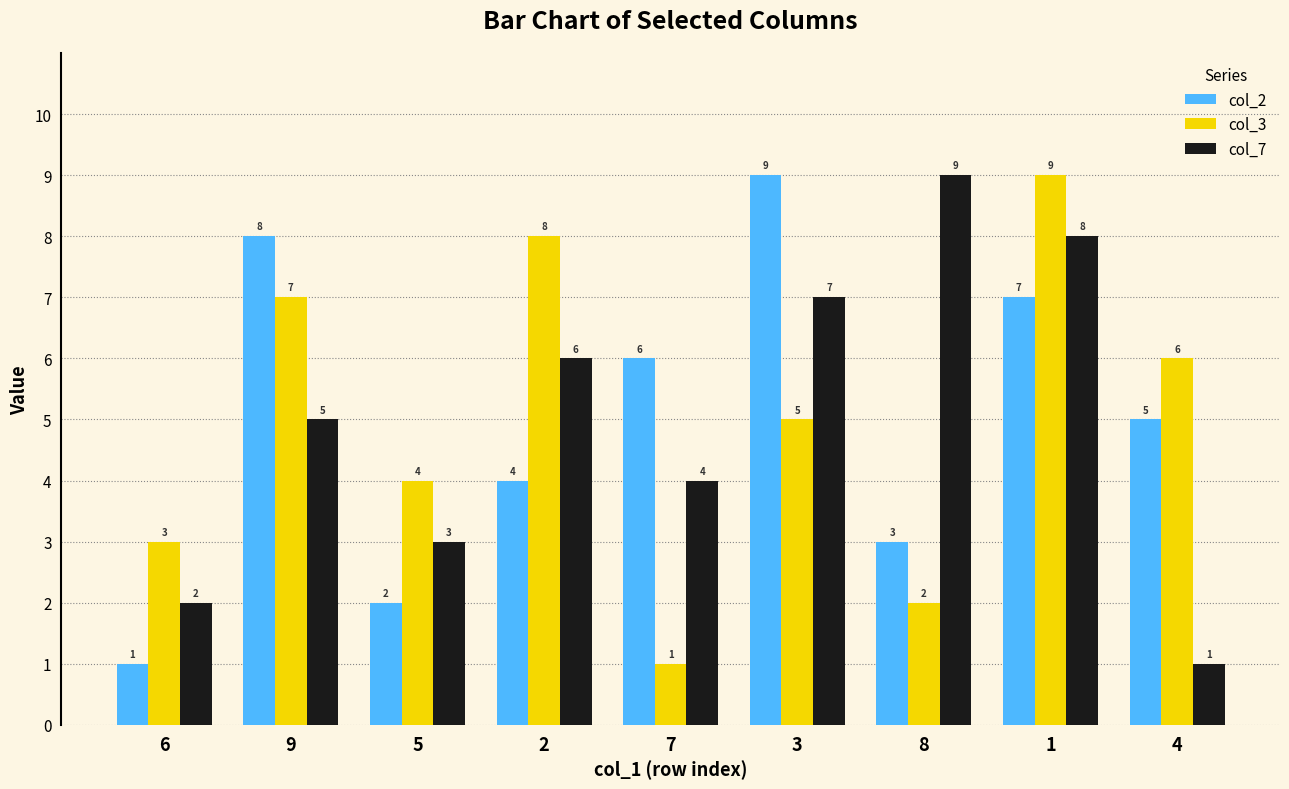

Read the col_2 value at 4.

5